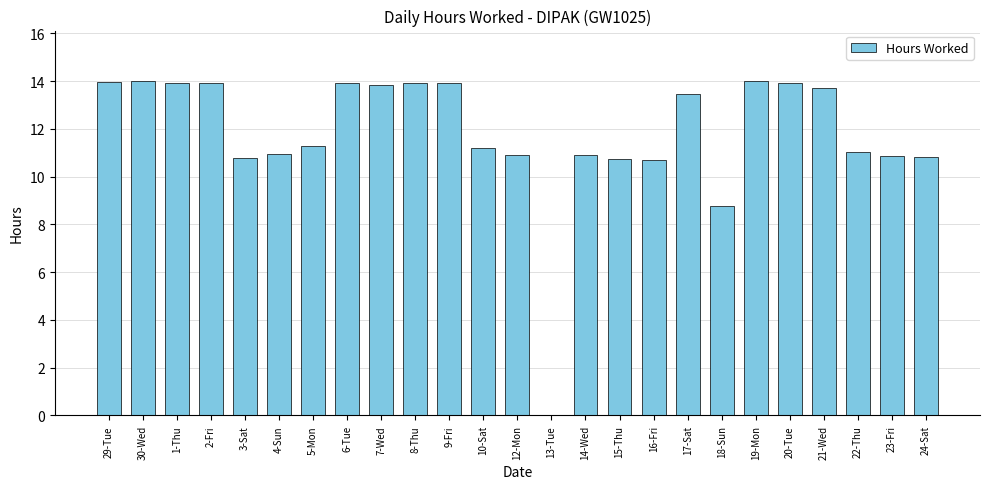

True or false: the data shows 4.2 at 14-Wed.

False